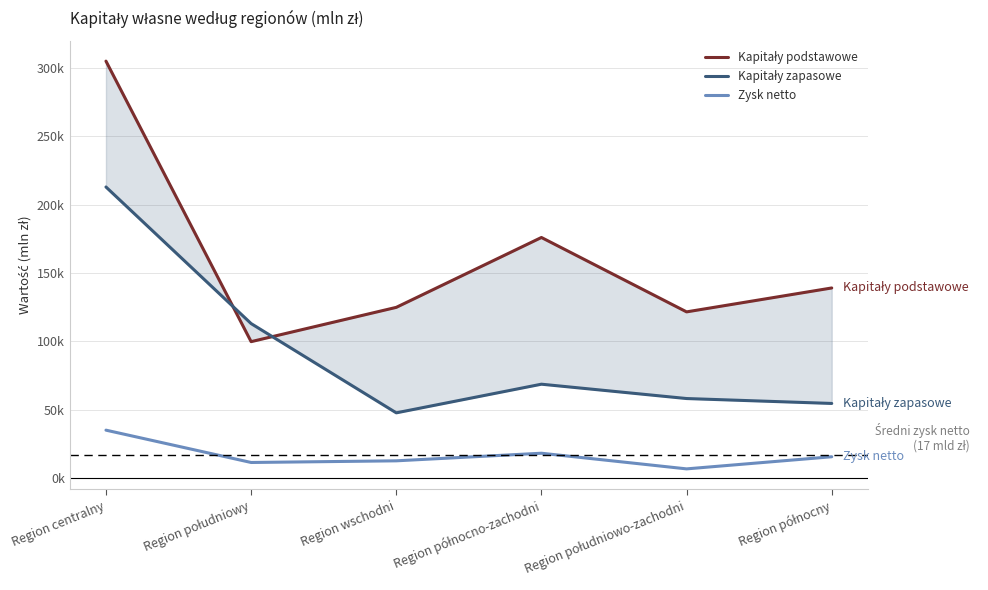

Reading left to right, list all the values displayed in this chart.

Kapitały podstawowe: 304801.8	99844.4	124899.7	175955.1	121600.9	139069.1
Kapitały zapasowe: 212852.8	113049.6	47826.8	68759.8	58281.4	54694.3
Zysk netto: 35181.8	11560.3	12771.5	18324.2	6886.7	15752.0